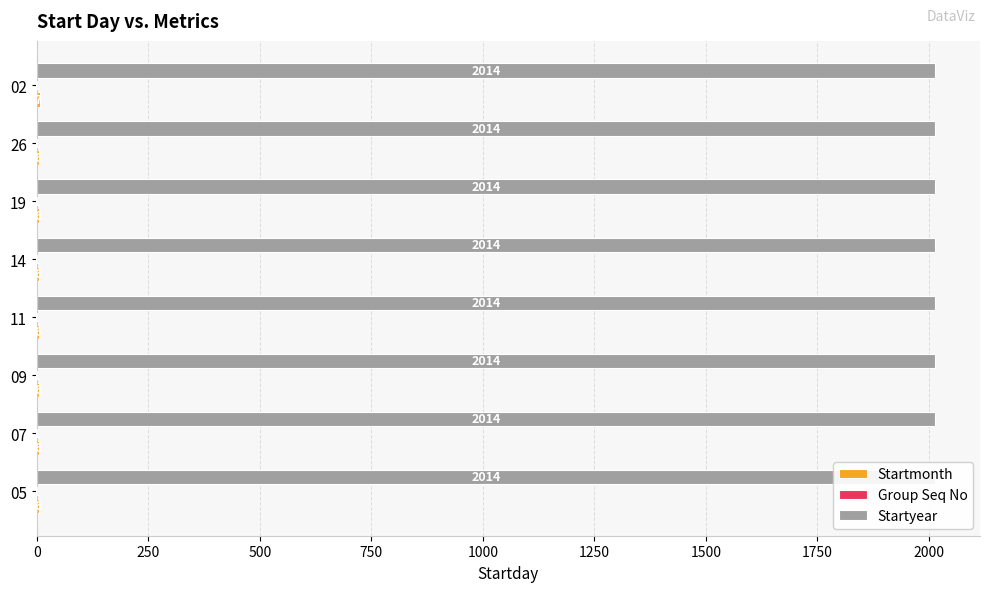

What is the total value across all series at 500?

6.5